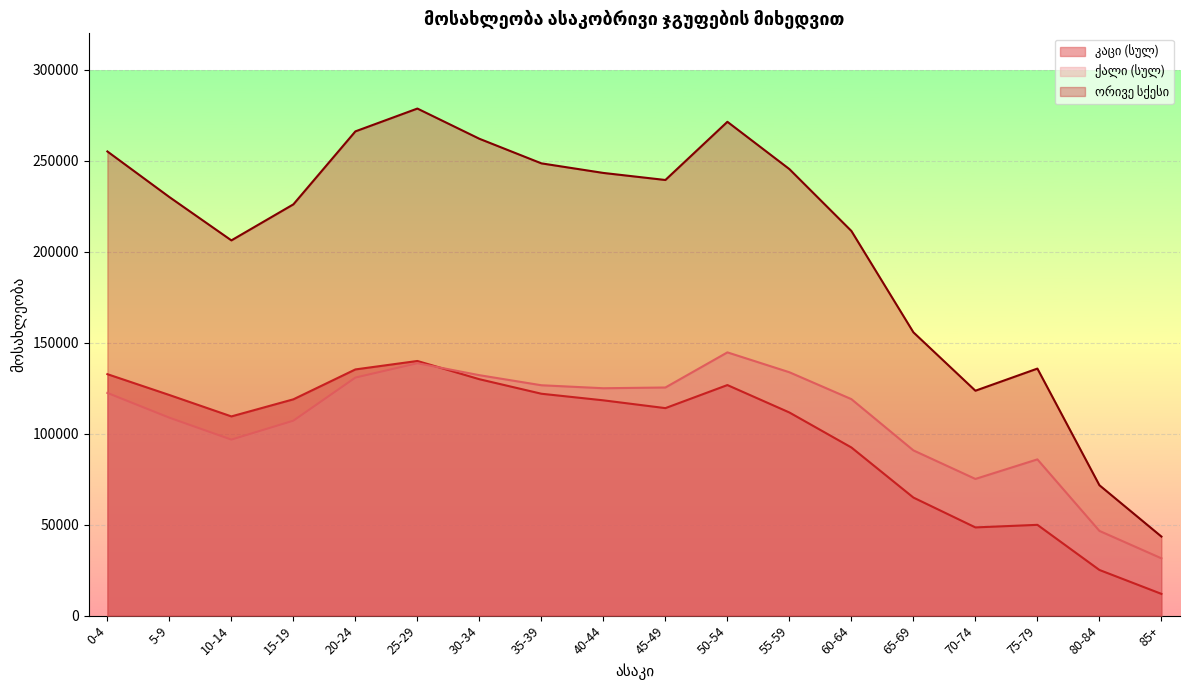

Where is ქალი (სულ) nearest to the value 88087?

75-79